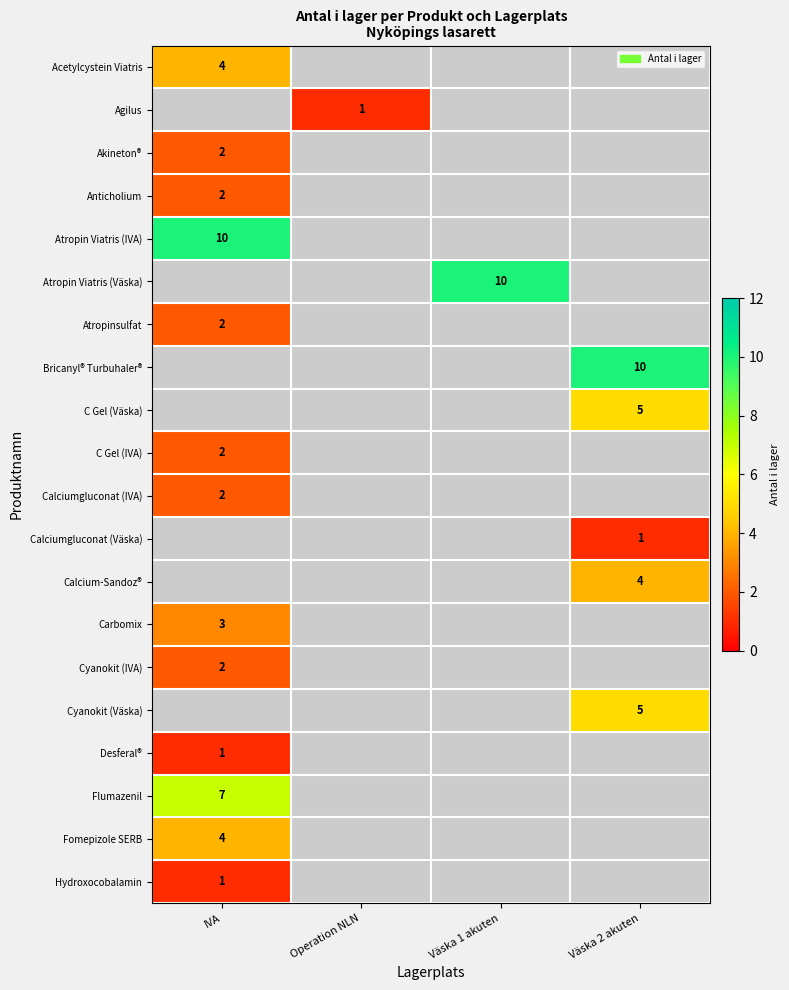

Count the number of data series in this chart.

20